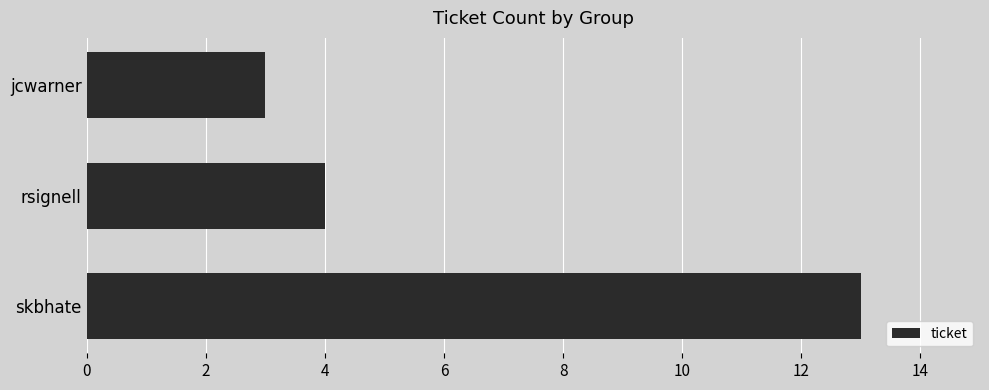

What is the difference between the maximum and minimum values?

10